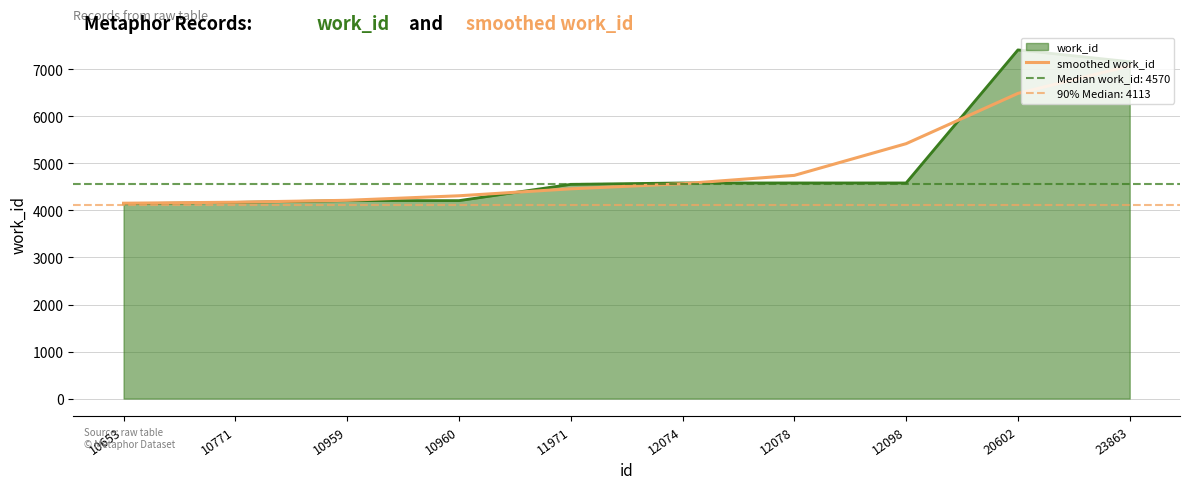

What is the maximum value for smoothed work_id?

7074